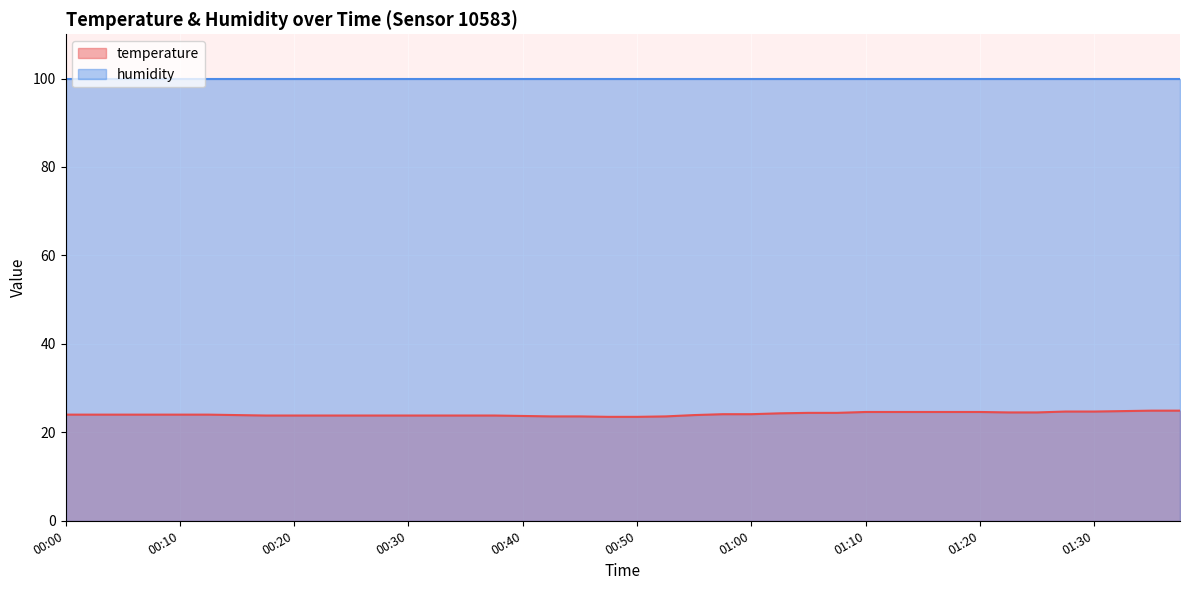

Is the value of temperature (line) at 31 greater than the value of humidity (line) at 22?

No